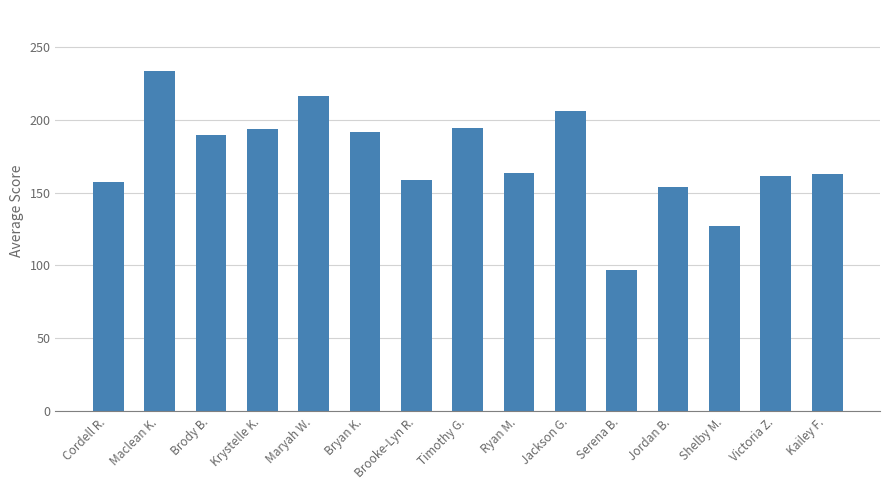

At which category does the chart reach its peak across all series?

Maclean K.